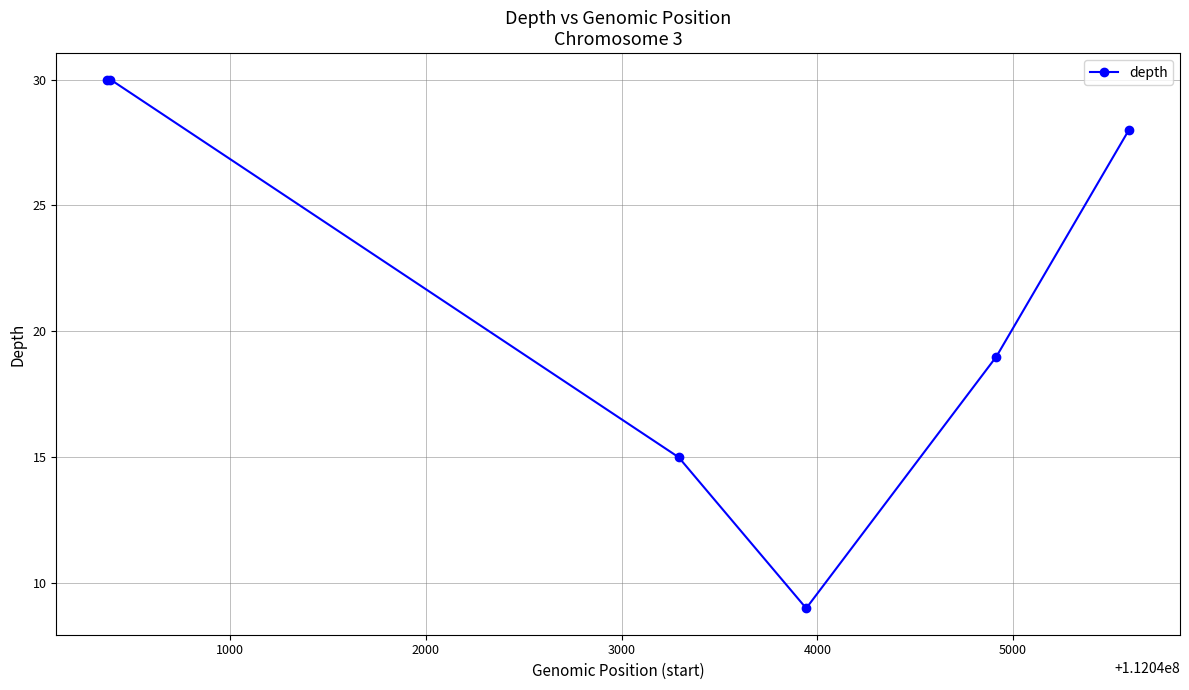

What is the minimum value shown in the chart?

9